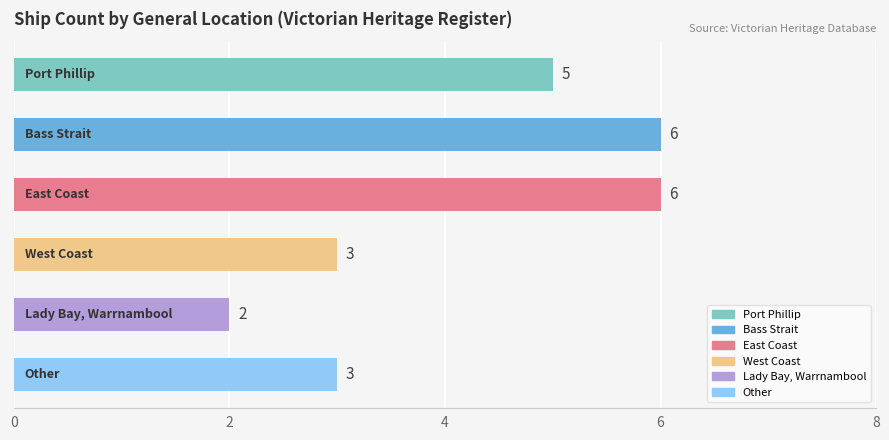

How many data points does each series have?

6